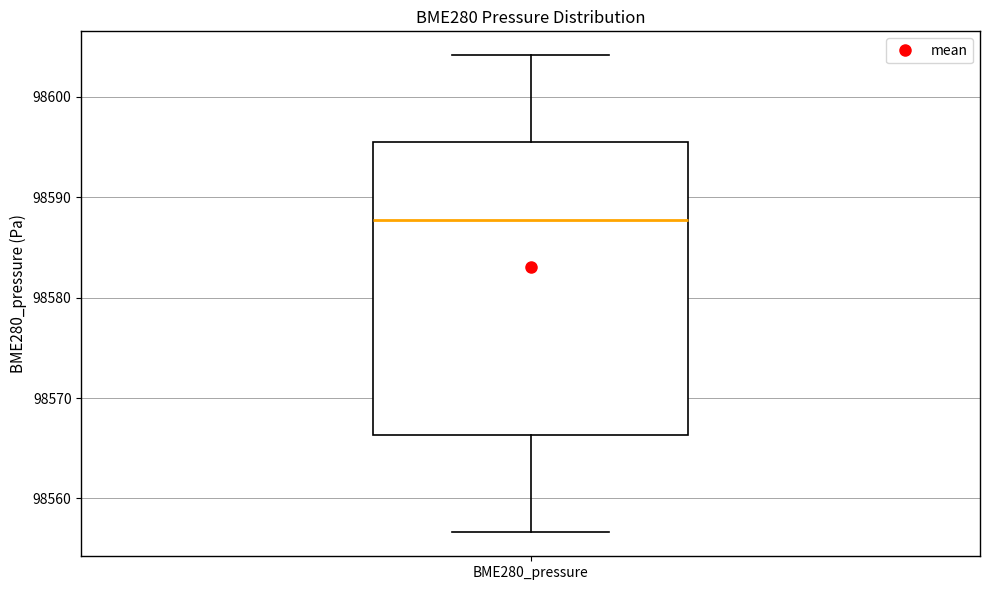

Read this box plot against the y-axis: the position of the median line, the range covered by the box, and the ends of both whiskers. The values are not printed on the chart, so give them approximately, as read against the axis.

median 98588, box 98566 to 98596, whiskers 98557 to 98604